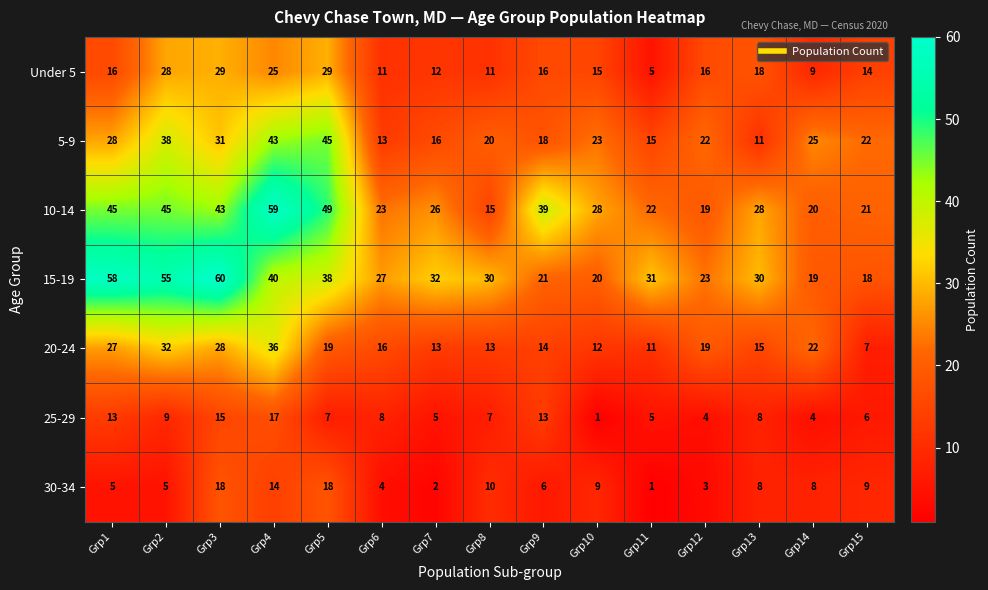

Is it true that 10-14 equals 37 at Grp15?

False